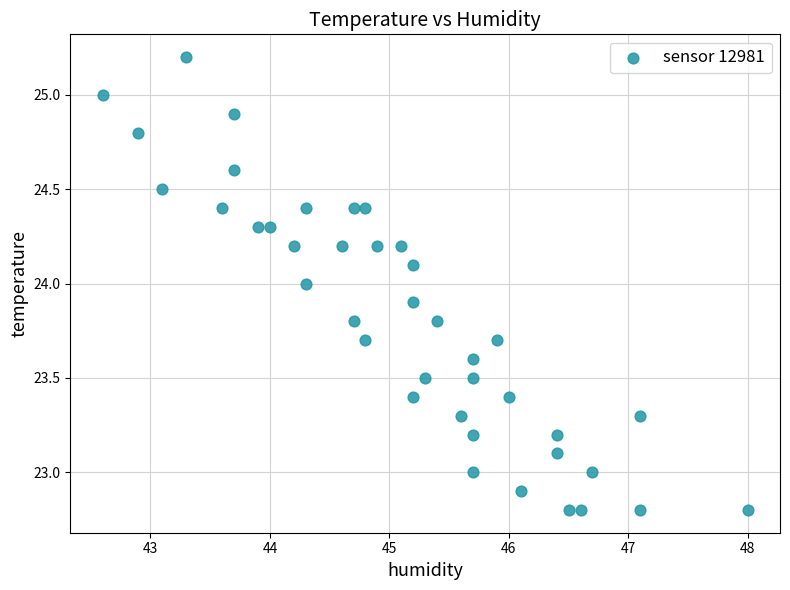

What is the range of X values (max minus min)?

5.4